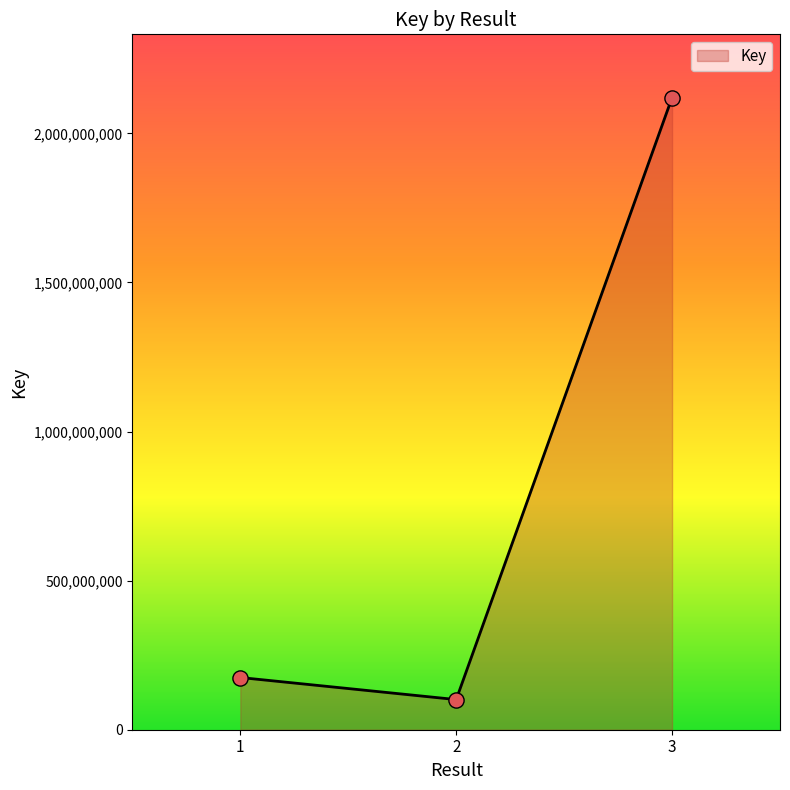

What is the change in value from 1 to 3?

+1945242836